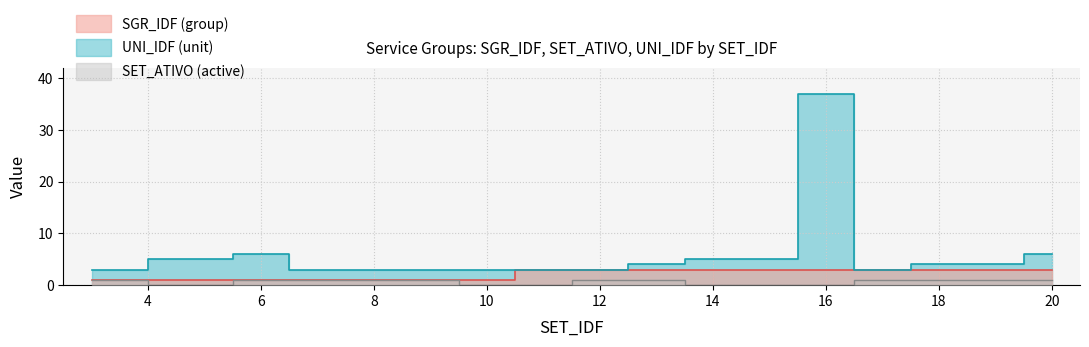

Which series changed the most between 6 and 20?

SGR_IDF